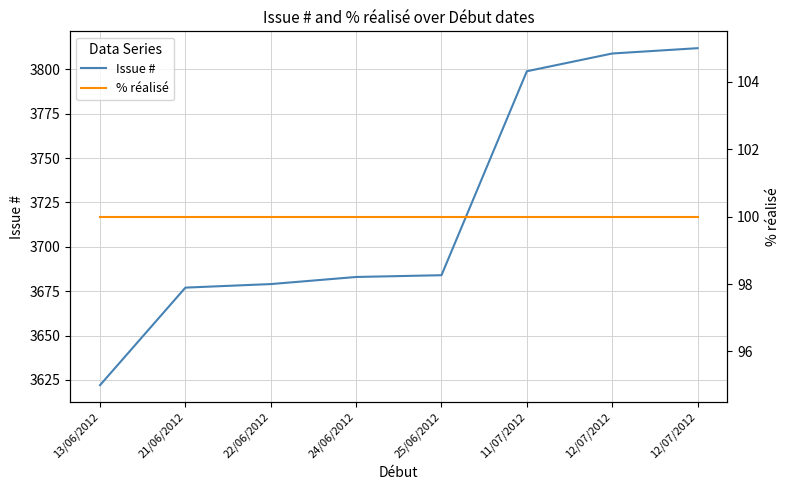

How many lines are shown in the chart?

2